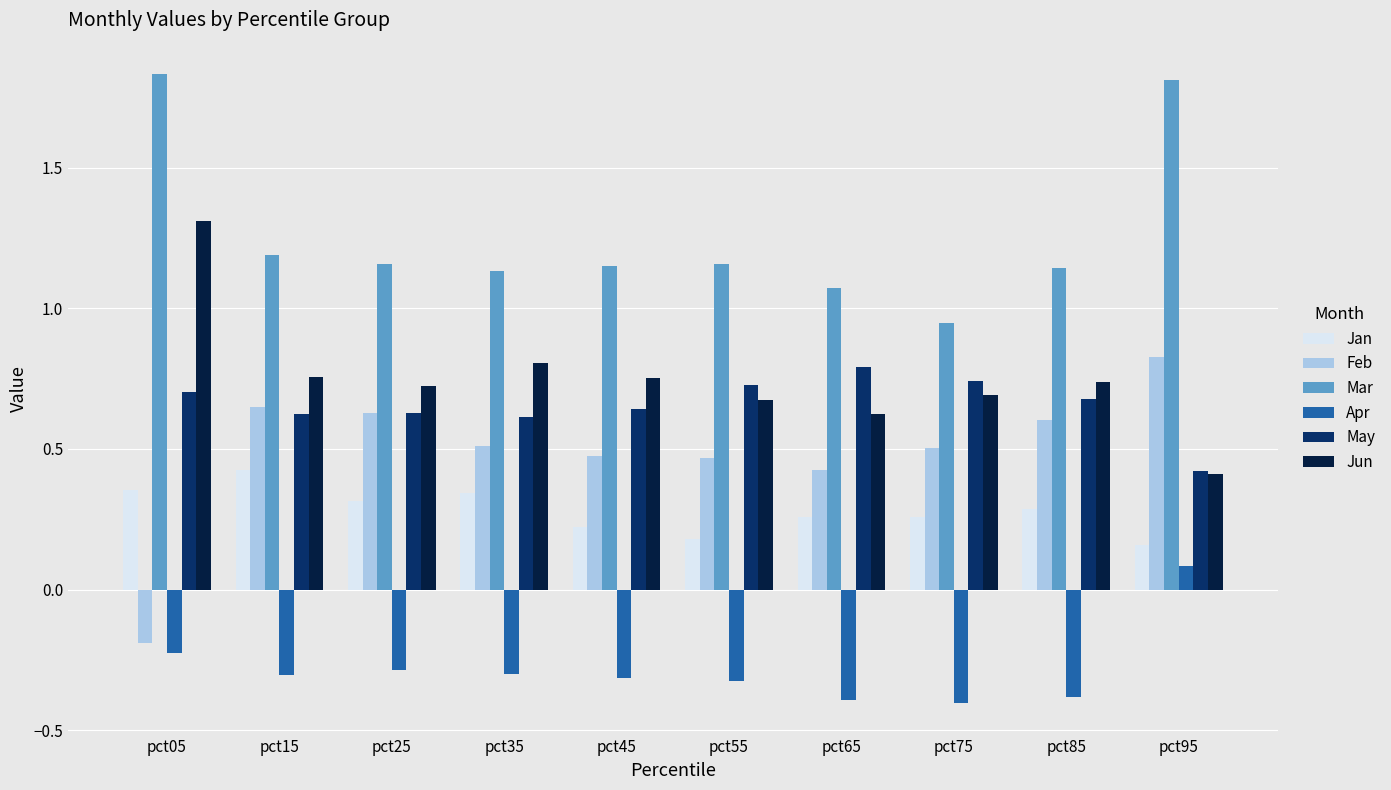

How many Jun values are between 0 and 1?

9